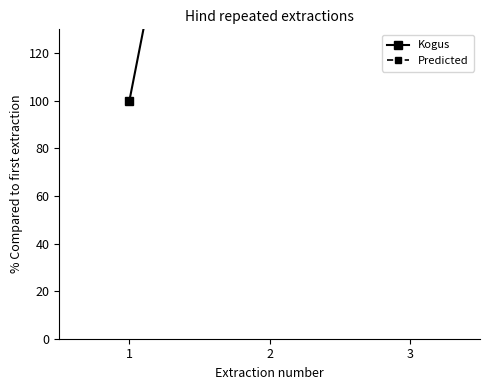

How many lines are shown in the chart?

2